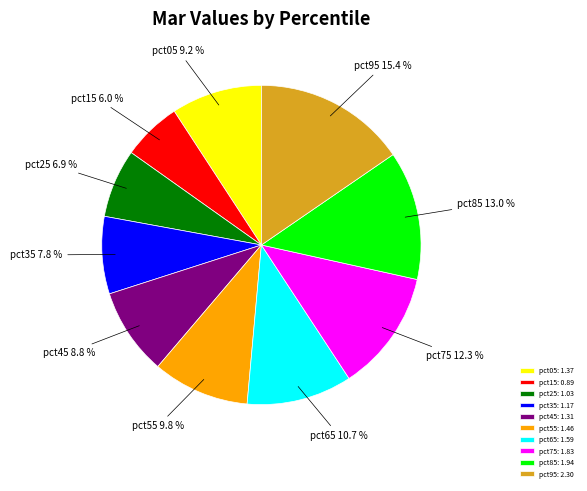

What percentage is the pct75 slice, to the nearest percent?

12%